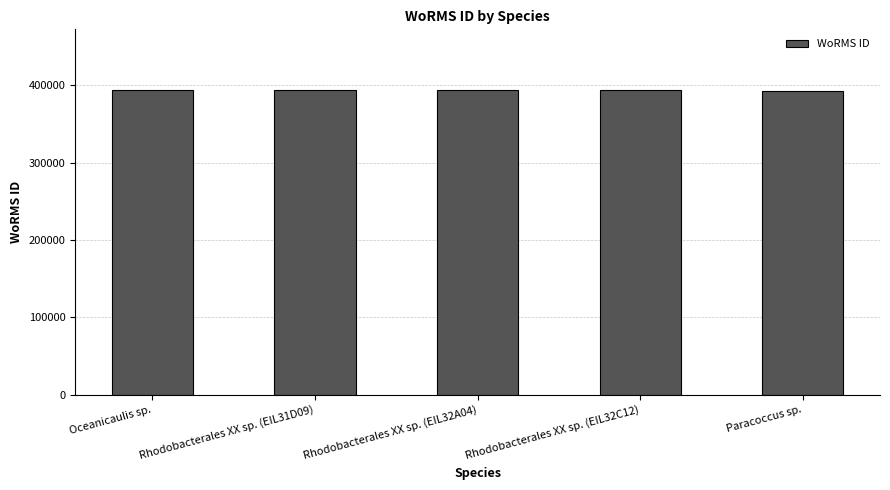

What is the change in value from Oceanicaulis sp. to Paracoccus sp.?

-531